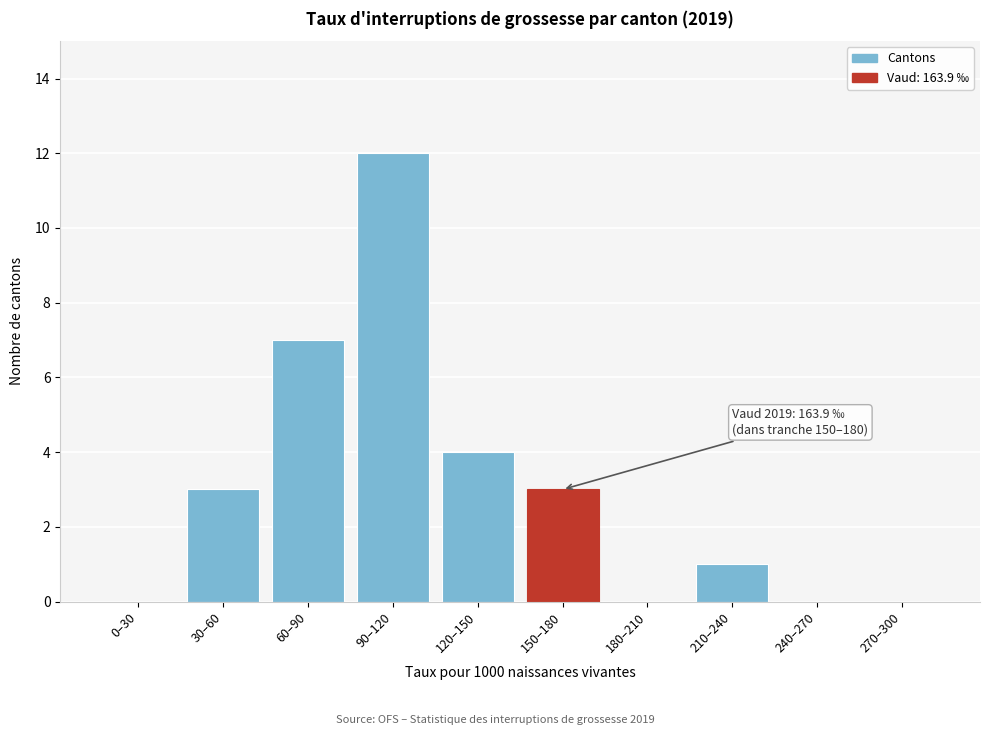

Reading left to right, what are all the values shown in this chart?

0–30=0	30–60=3	60–90=7	90–120=12	120–150=4	150–180=3	180–210=0	210–240=1	240–270=0	270–300=0